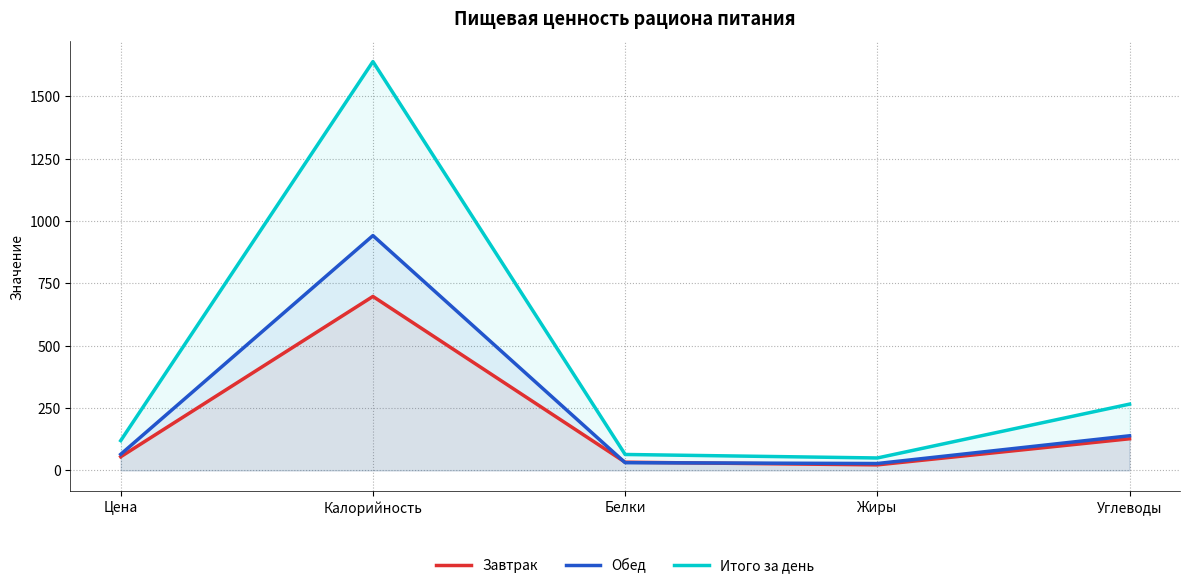

The value of Завтрак at Цена is 54.9. True or false?

True